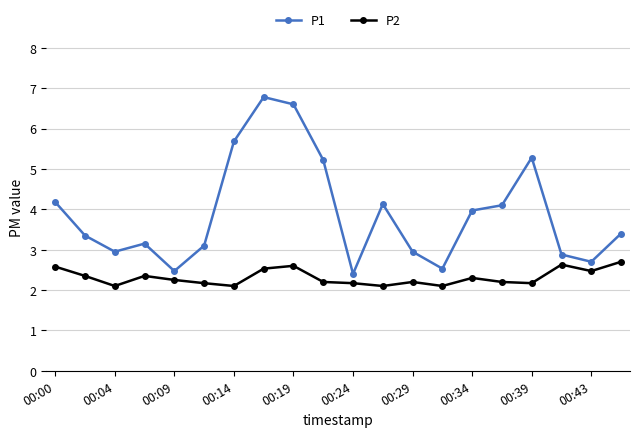

What is the average value of the P2 series?

2.3